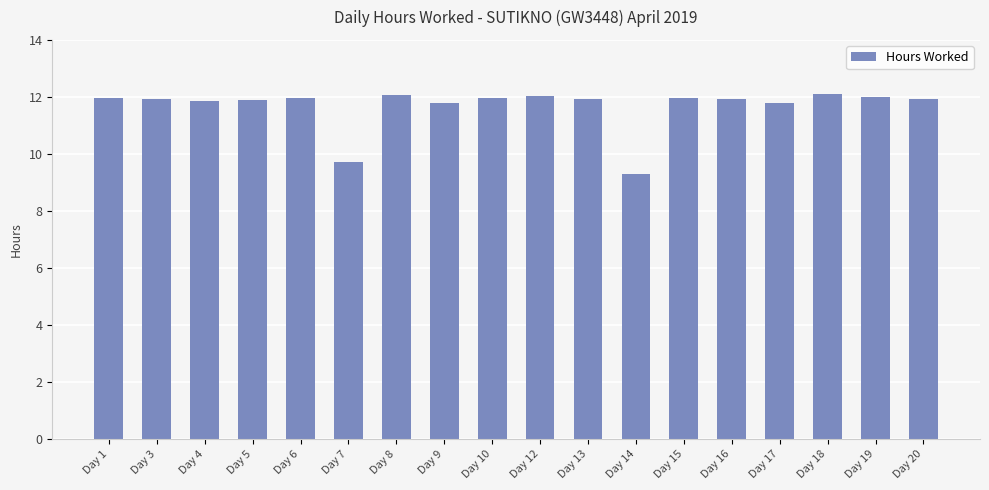

What is the change in value from Day 3 to Day 19?

+0.1